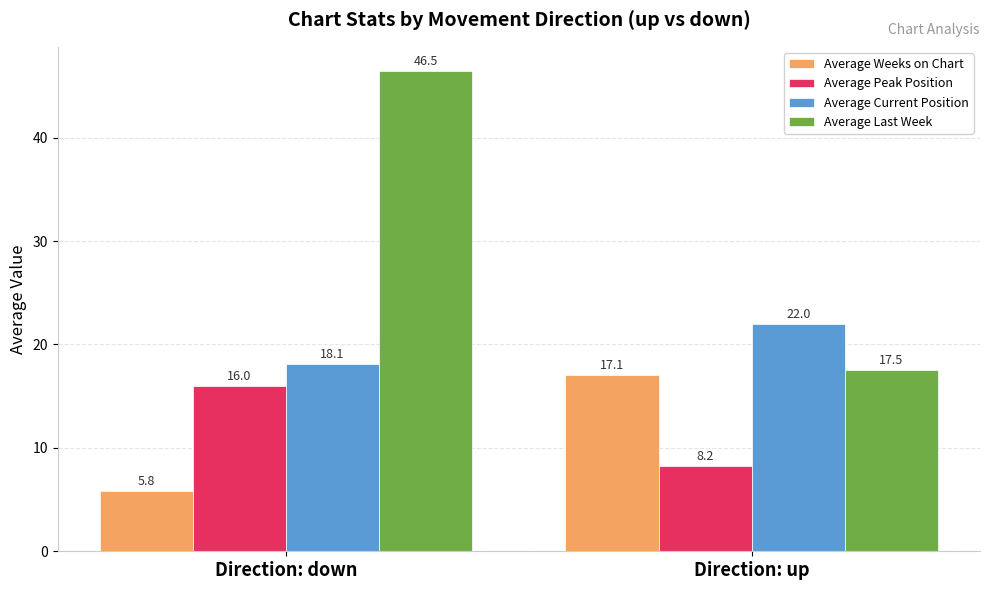

The value of Average Last Week at Direction: up is 17.5. True or false?

True